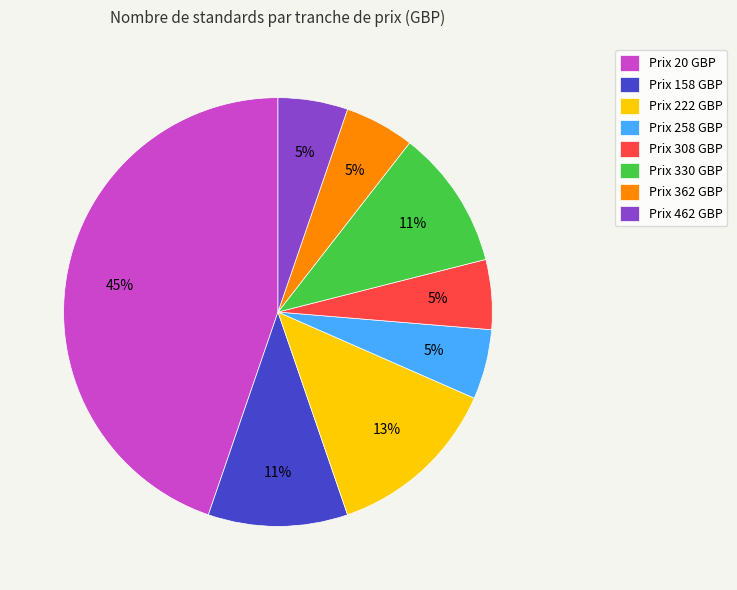

Is the sum of Prix 330 GBP and Prix 222 GBP greater than half?

No